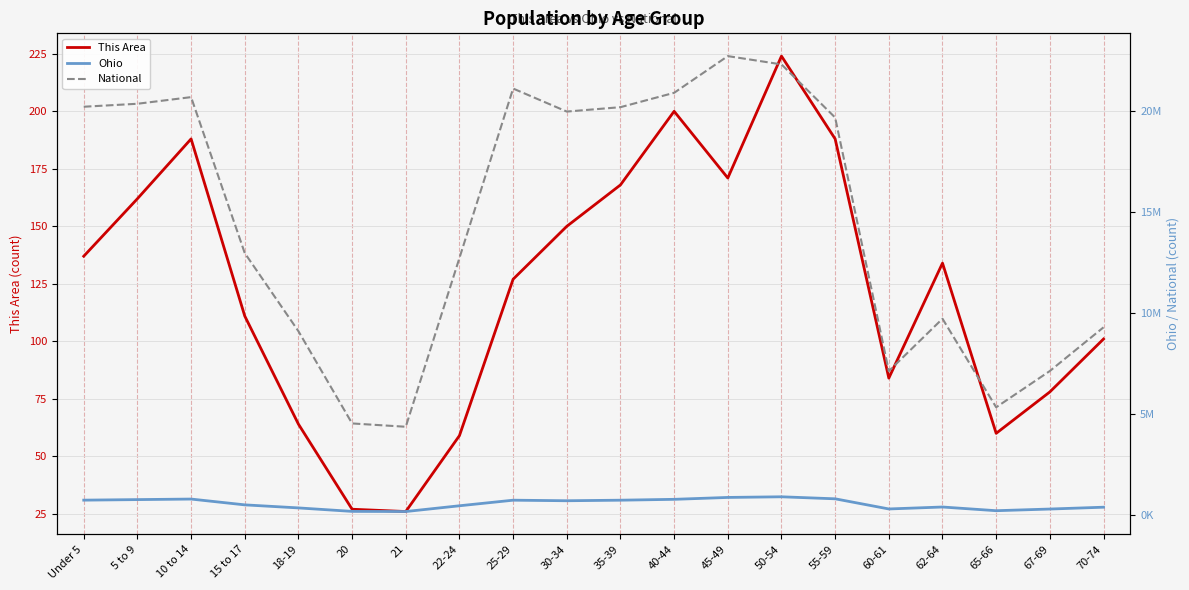

What is the approximate value of Ohio at 15 to 17, to the nearest 50?

487300